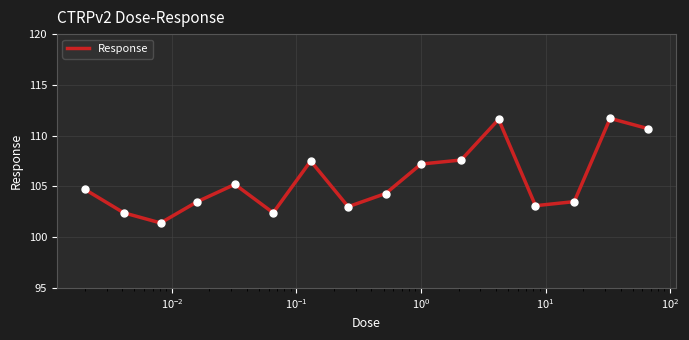

What is the difference between the maximum and minimum values?

10.3